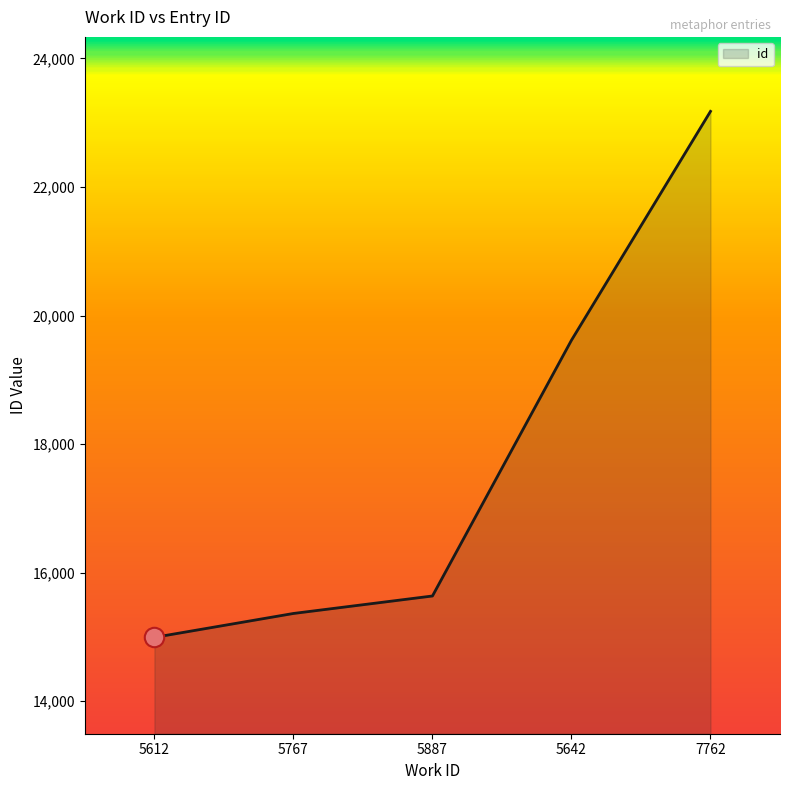

True or false: the data shows 26004 at 5642.

False